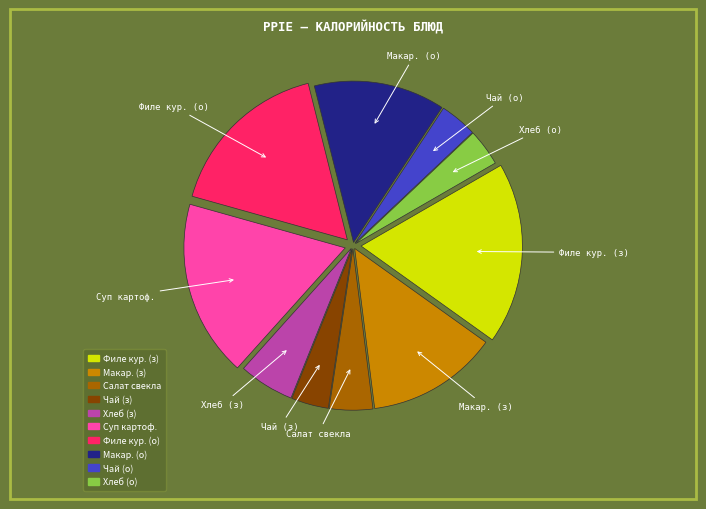

Does any single category account for the majority?

No